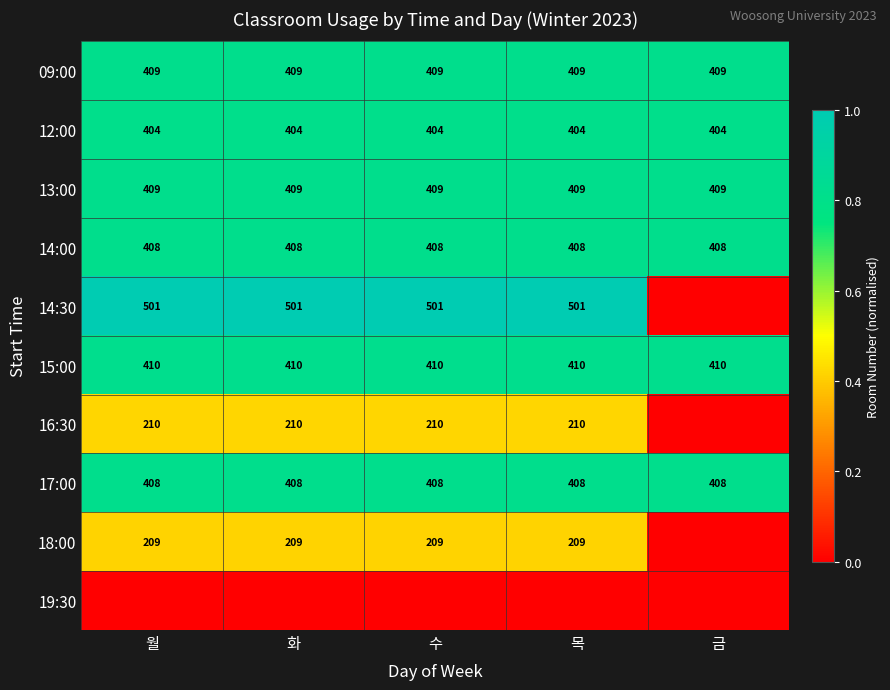

True or false: 13:00 has a value of 0.2 at 화.

False